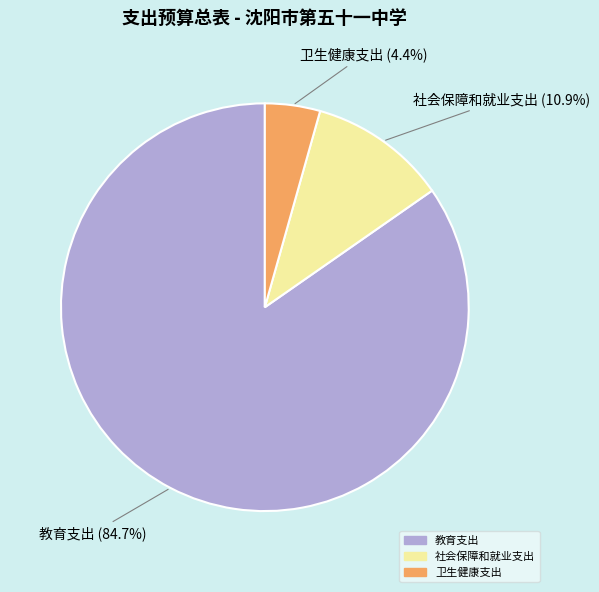

To the nearest percent, what portion does 社会保障和就业支出 represent?

11%